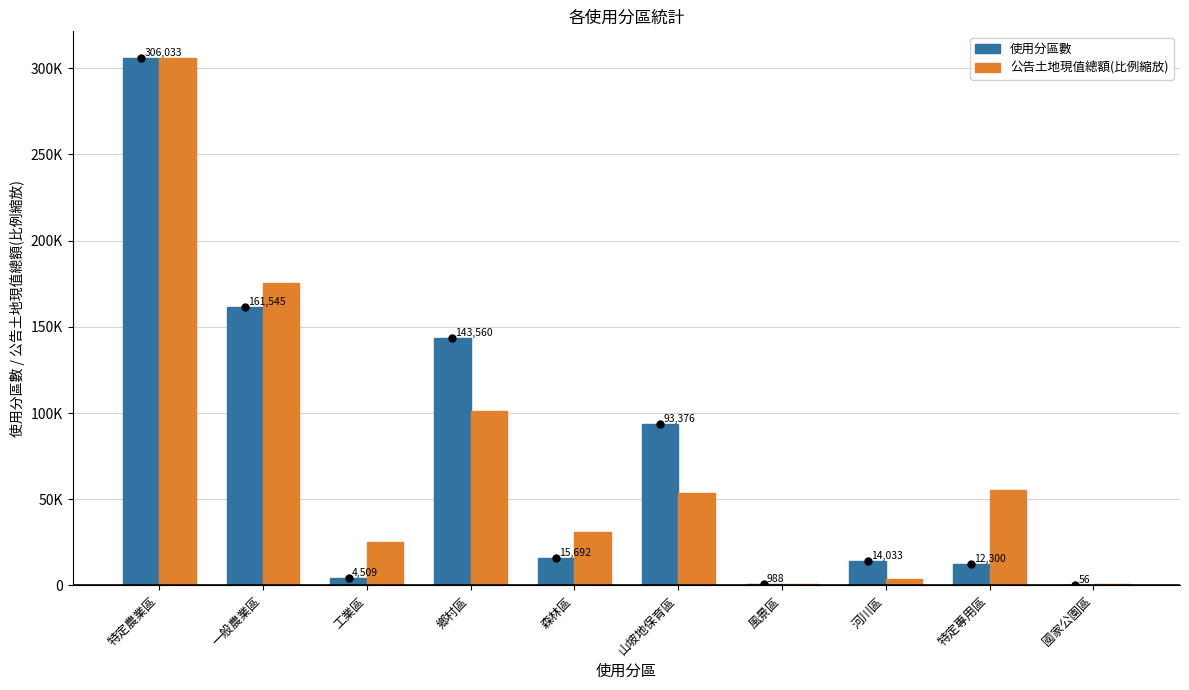

The value of 公告土地現值總額(比例縮放) at 森林區 is 18798.4. True or false?

False